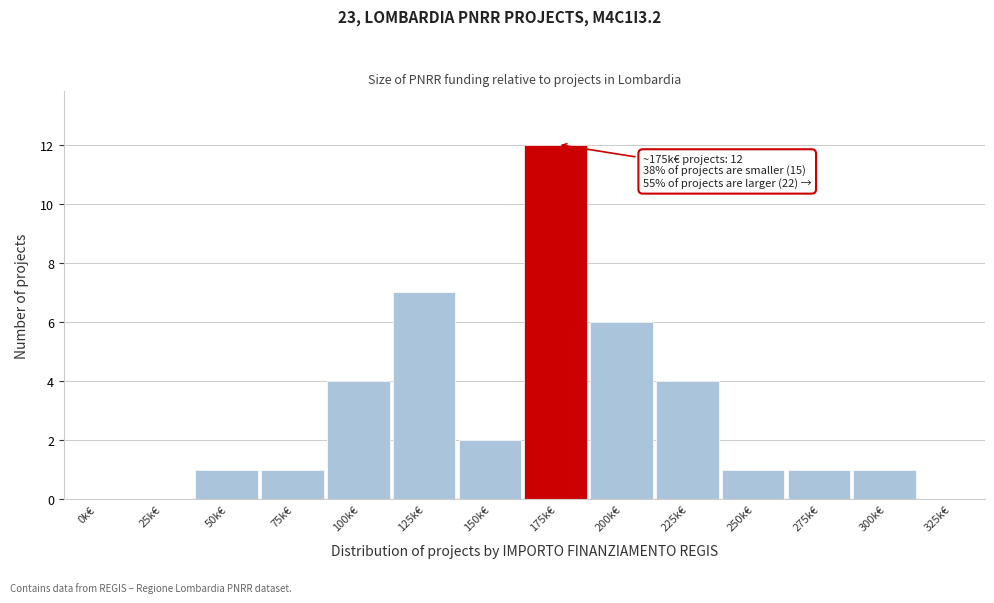

Reading left to right, transcribe all the data shown in this chart.

0k€=0	25k€=0	50k€=1	75k€=1	100k€=4	125k€=7	150k€=2	175k€=12	200k€=6	225k€=4	250k€=1	275k€=1	300k€=1	325k€=0